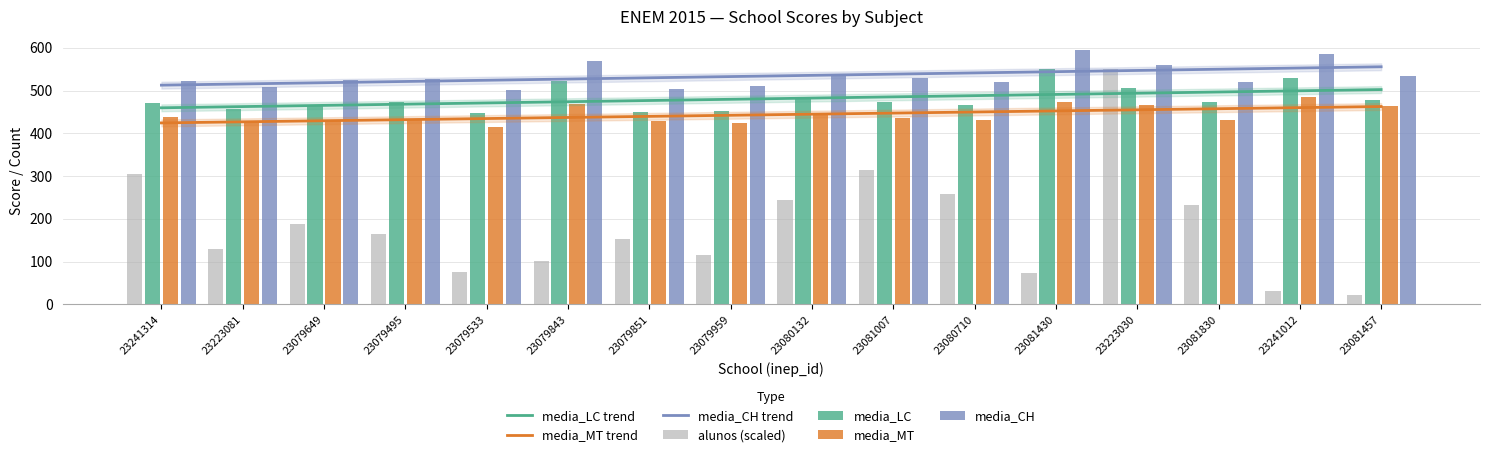

What position from the right is 23079959?

9